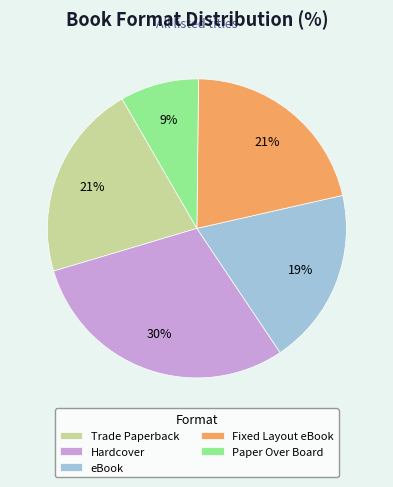

How many segments does this pie chart have?

5